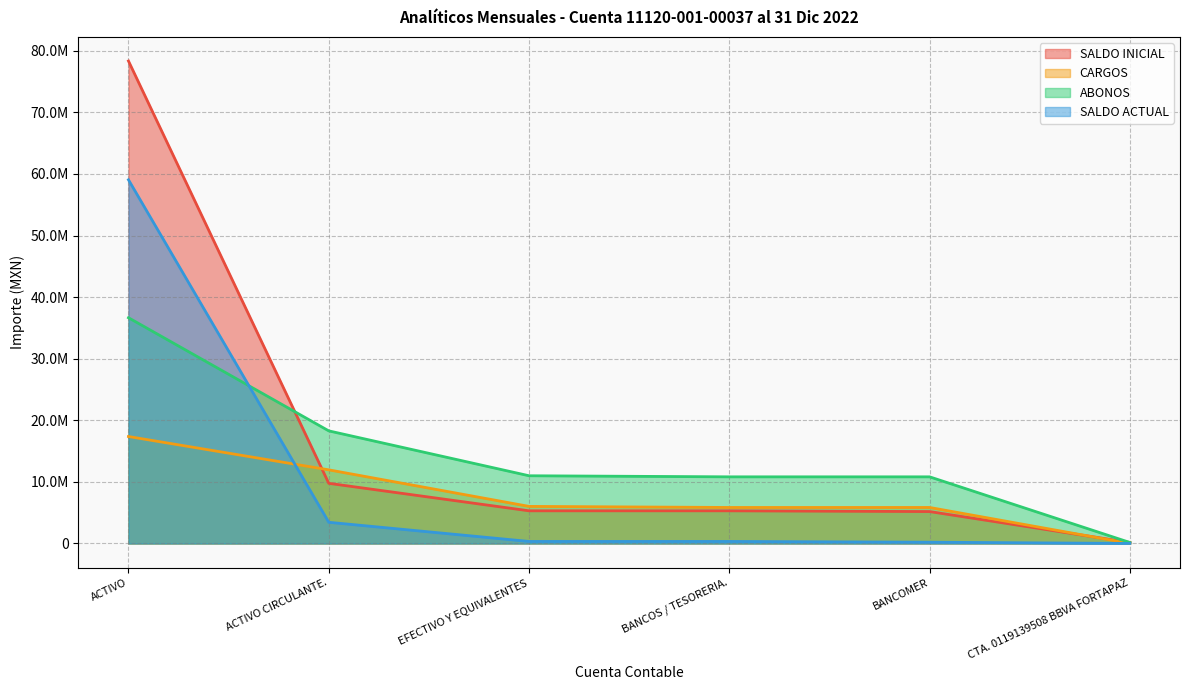

Where does the SALDO INICIAL series first go above 5302812?

ACTIVO